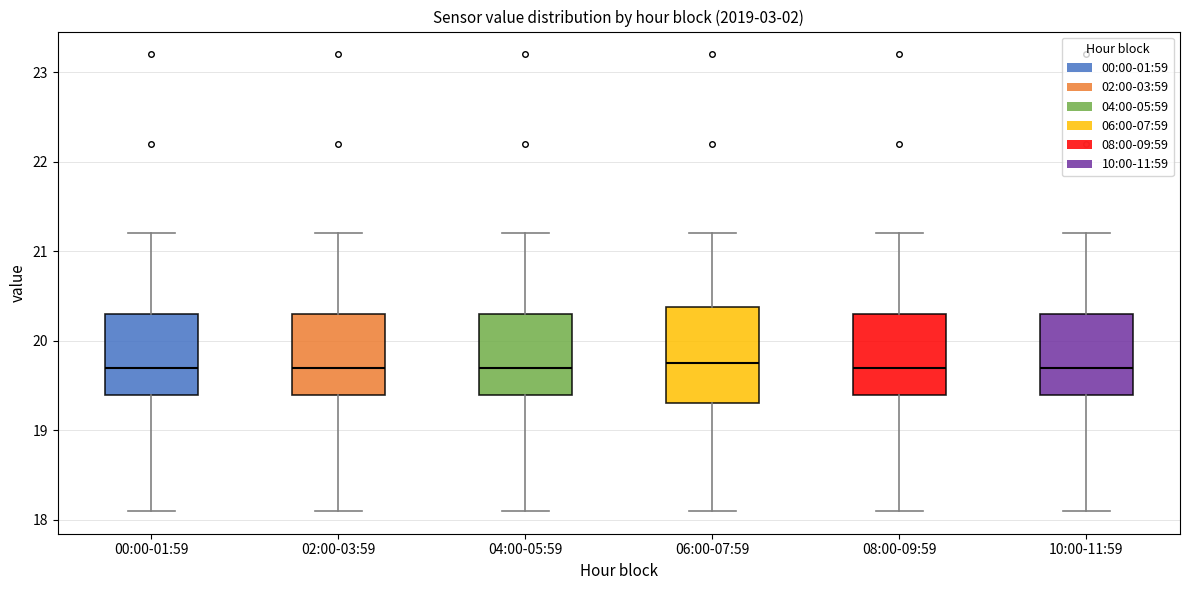

Where is the lower edge of the box for 00:00-01:59 on the y-axis? The values are not printed on the chart, so give them approximately, as read against the axis.

19.4